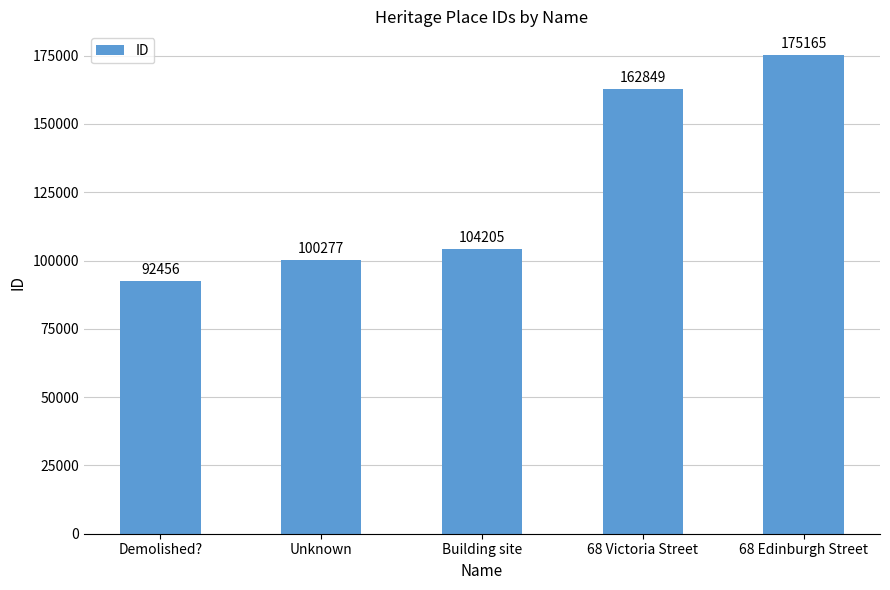

Rank the categories by value from lowest to highest.

Demolished?, Unknown, Building site, 68 Victoria Street, 68 Edinburgh Street